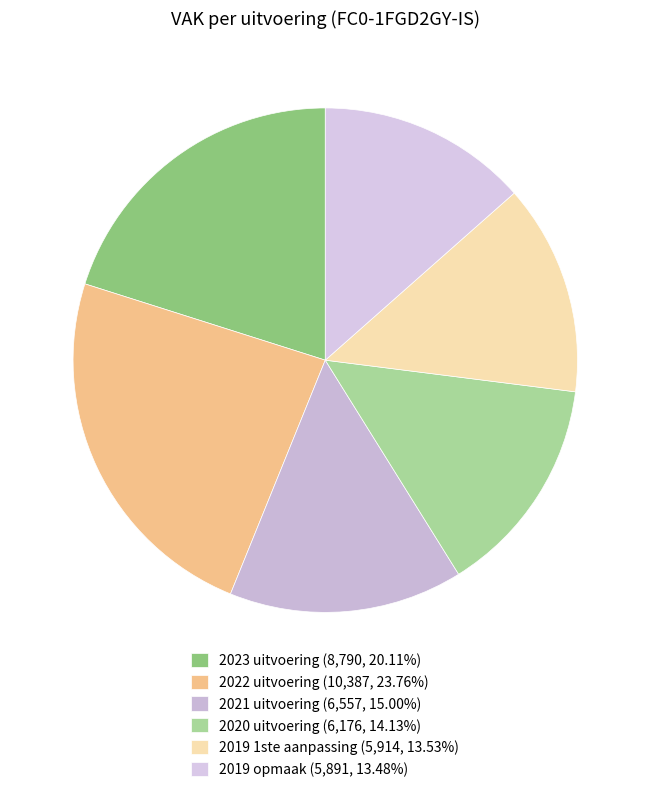

Which slice is the largest?

2022 uitvoering